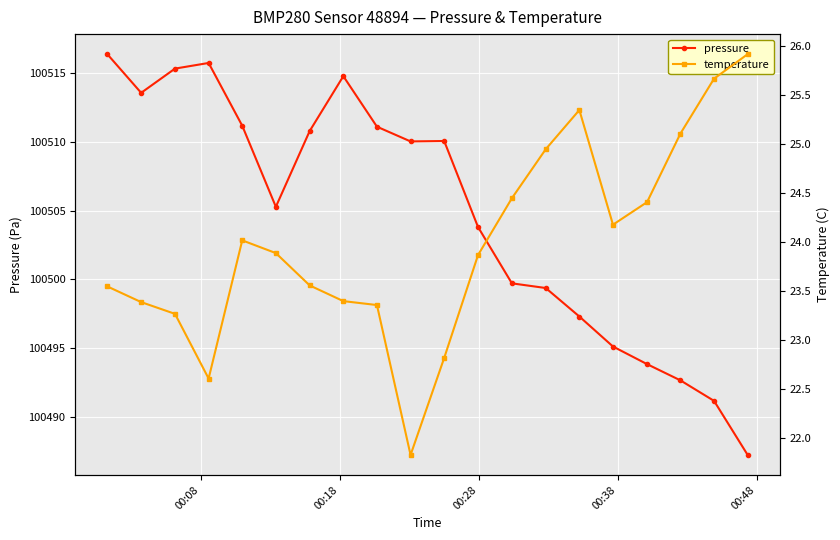

What is the minimum value for pressure?

100487.2